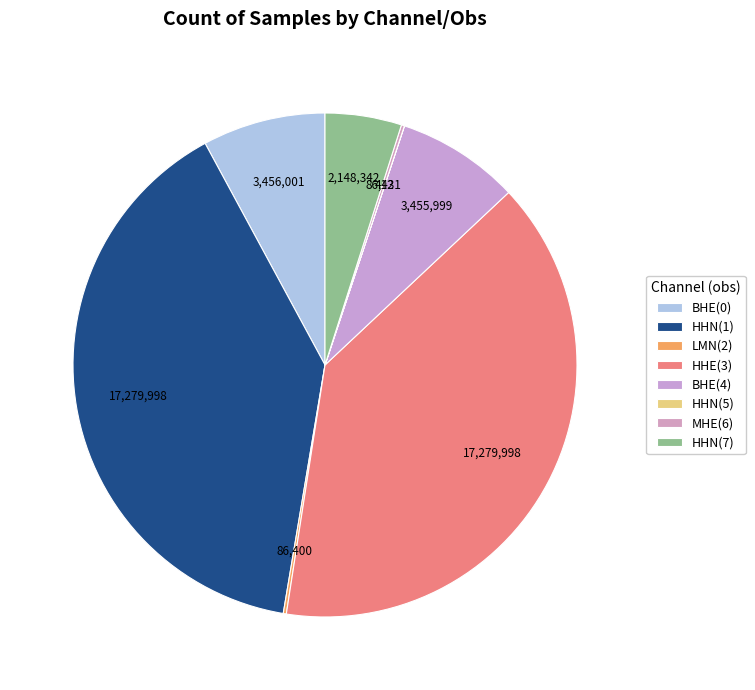

Is LMN(2) the majority of the pie?

No